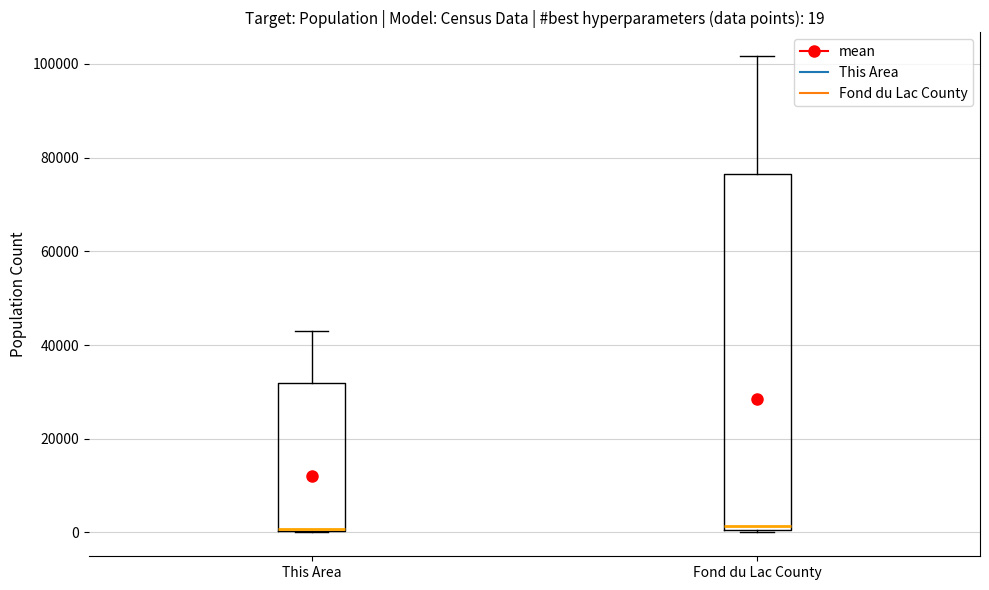

Comparing the boxes themselves (not the whiskers), which one is the tallest?

Fond du Lac County